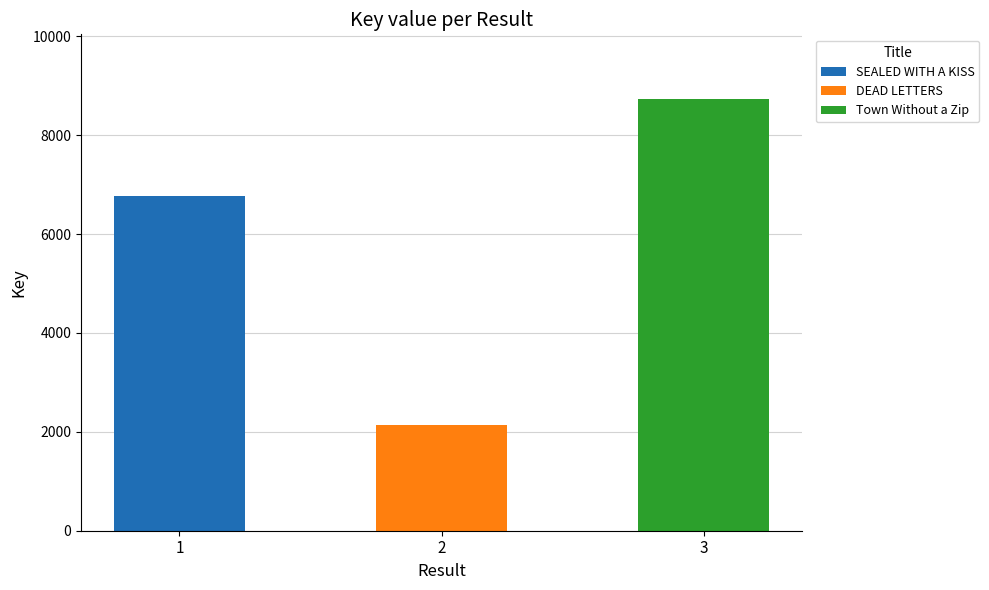

The value at 1 is 6779. True or false?

True